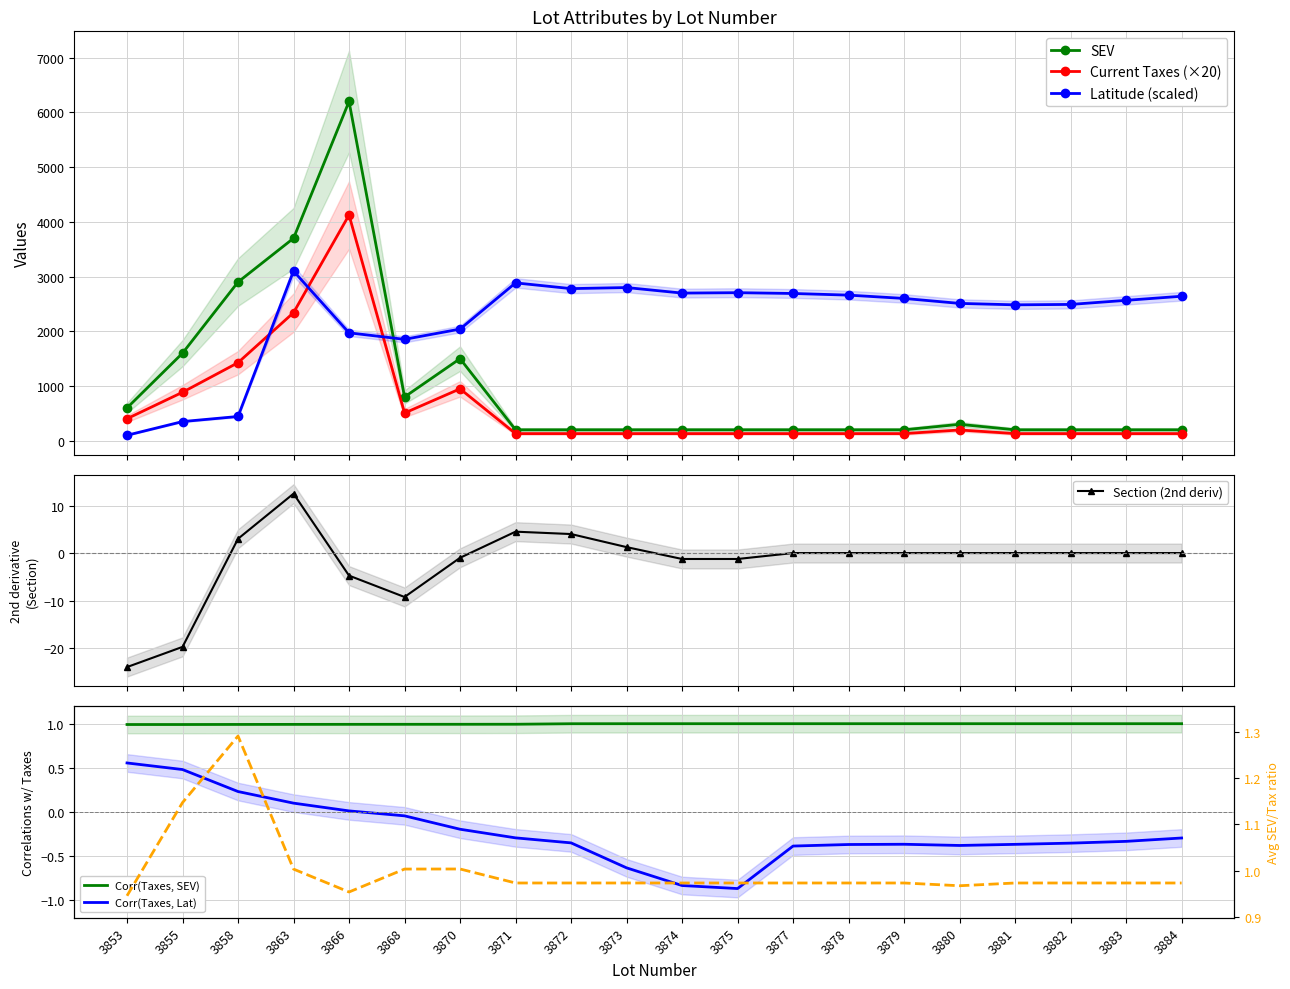

Which category has the lowest value in the Latitude series?

3853